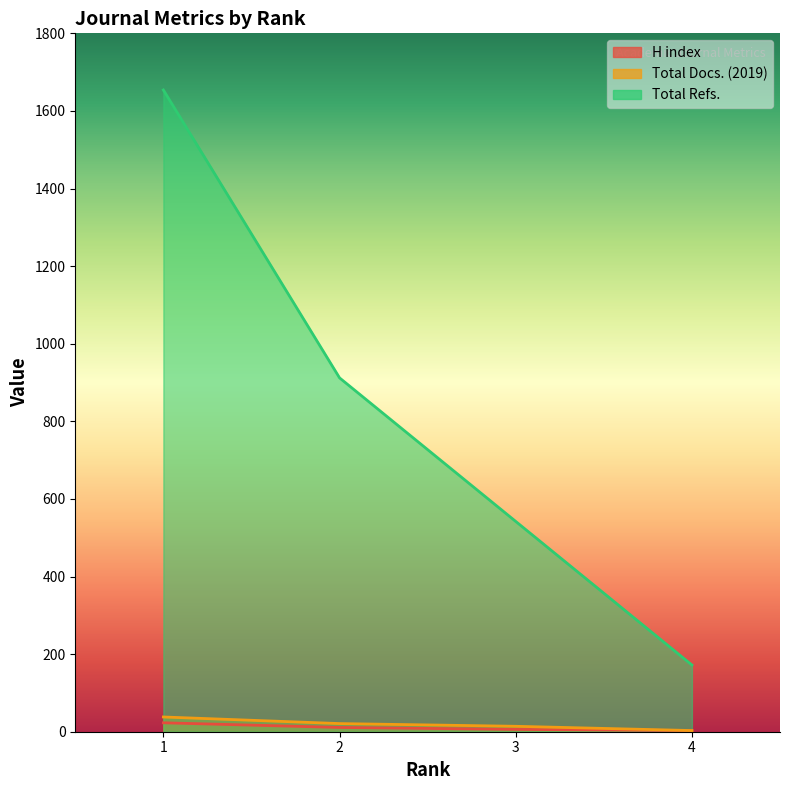

Is it true that Total Docs. (2019) equals 38 at 1?

True